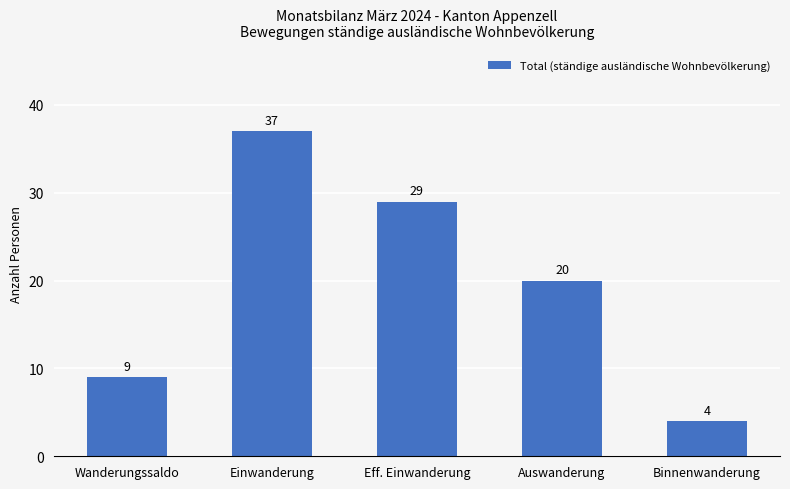

Which has a higher value, Wanderungssaldo or Einwanderung?

Einwanderung